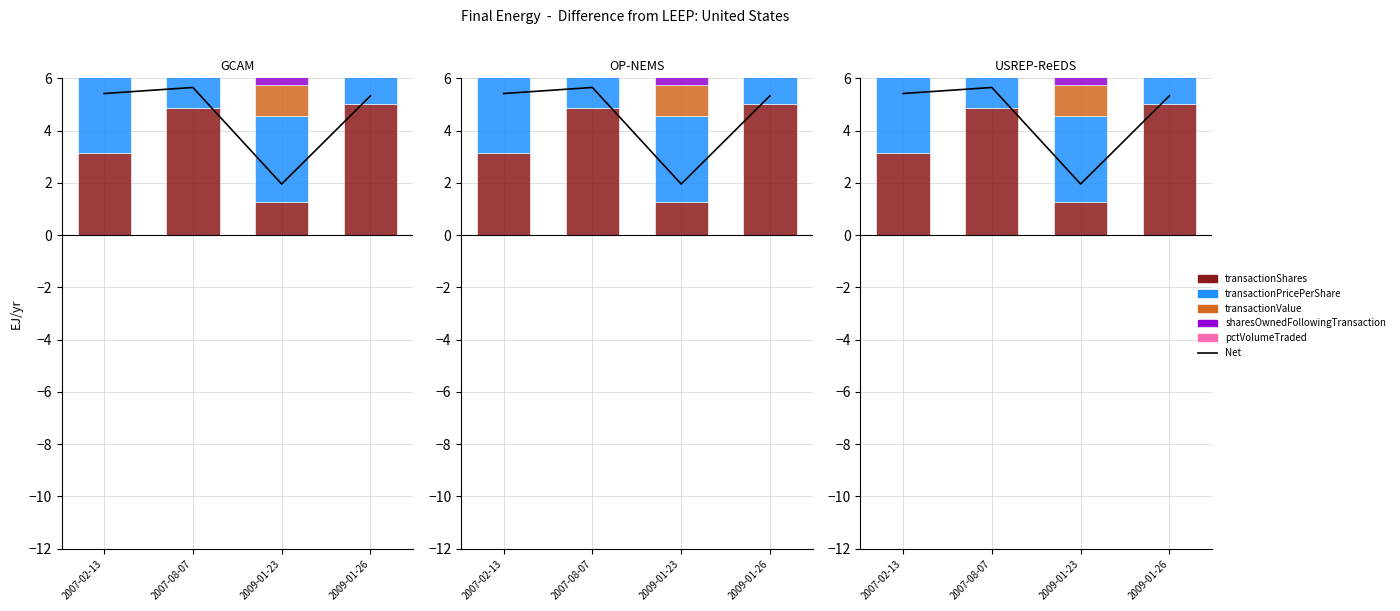

Which has a higher value, 2007-08-07 or 2009-01-26?

2007-08-07